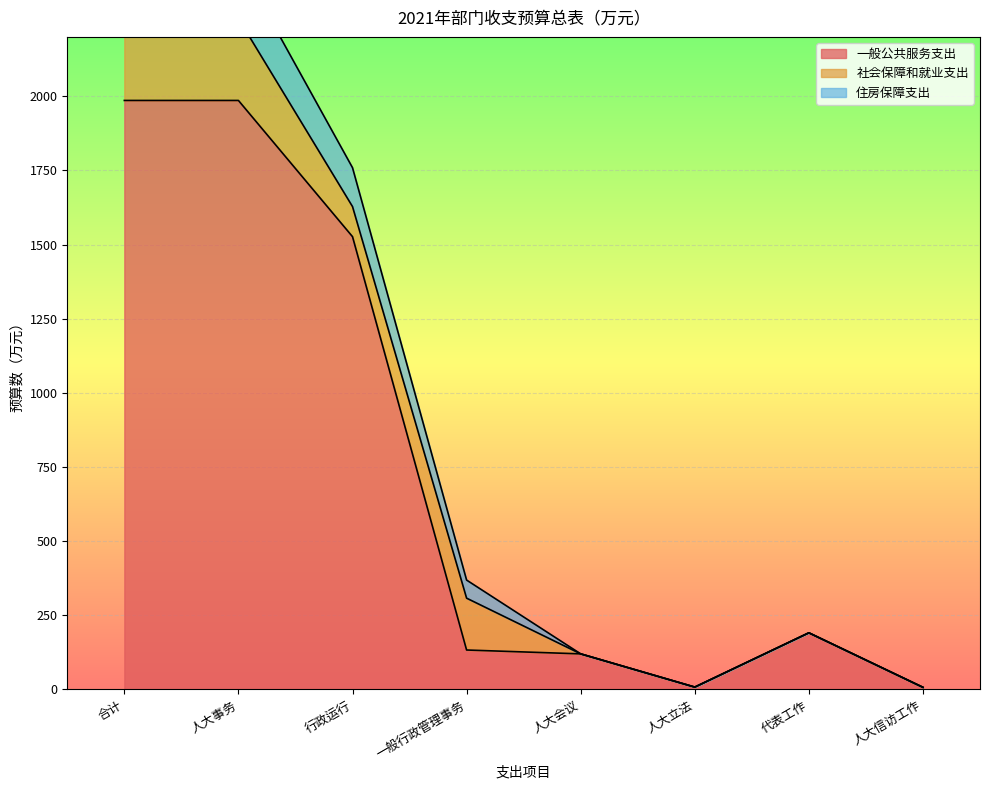

What is the label of the 4th point from the right?

人大会议